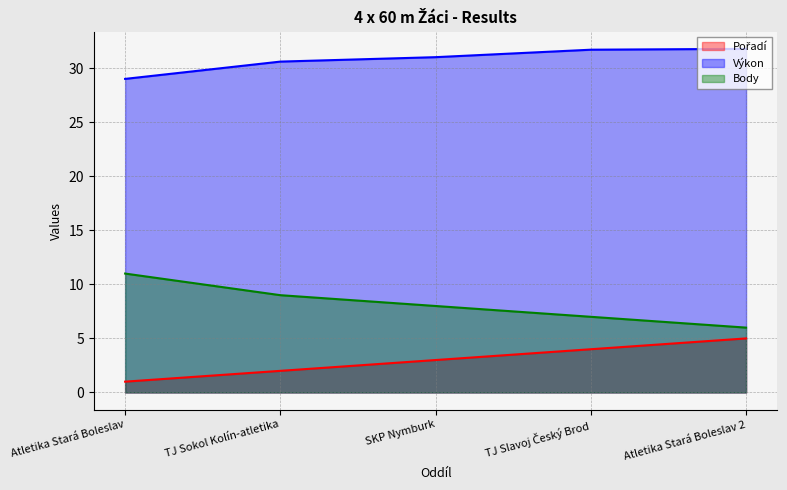

At which category is the sum across all series the highest?

Atletika Stará Boleslav 2